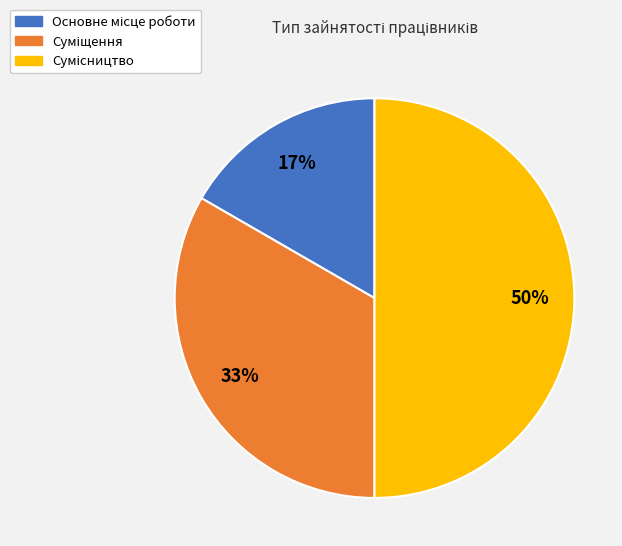

To the nearest percent, what is the difference between the largest and smallest slice percentages?

33%